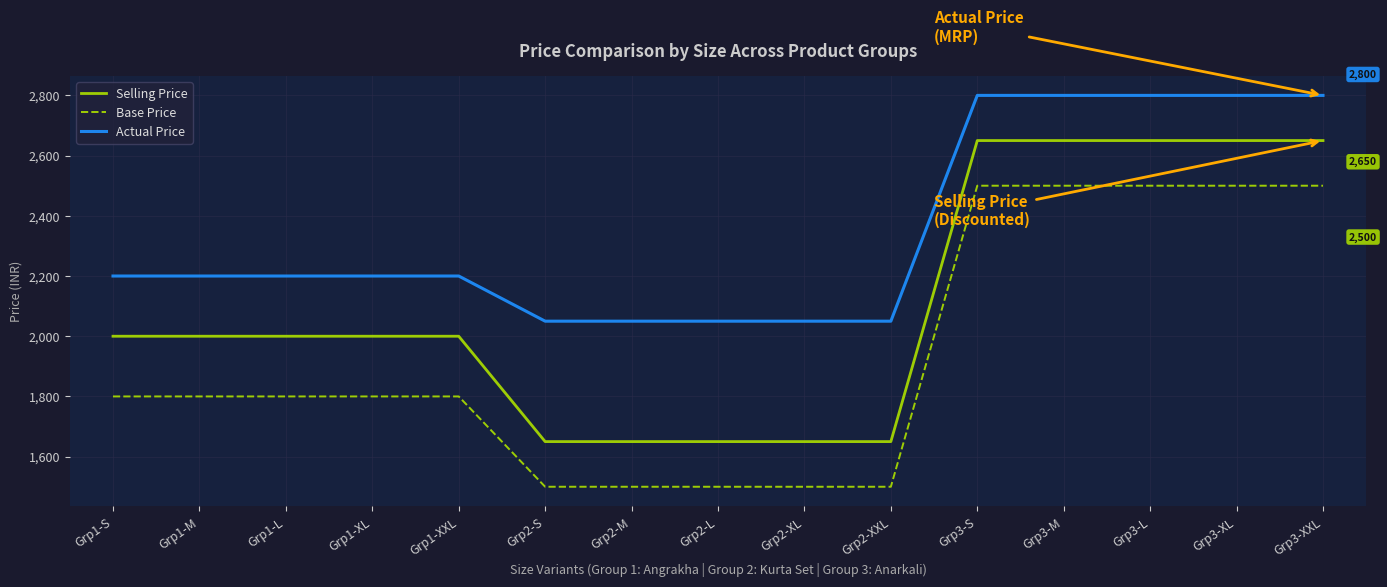

Reading left to right, transcribe all the data shown in this chart.

Selling Price: 2000	2000	2000	2000	2000	1650	1650	1650	1650	1650	2650	2650	2650	2650	2650
Base Price: 1800	1800	1800	1800	1800	1500	1500	1500	1500	1500	2500	2500	2500	2500	2500
Actual Price: 2200	2200	2200	2200	2200	2050	2050	2050	2050	2050	2800	2800	2800	2800	2800